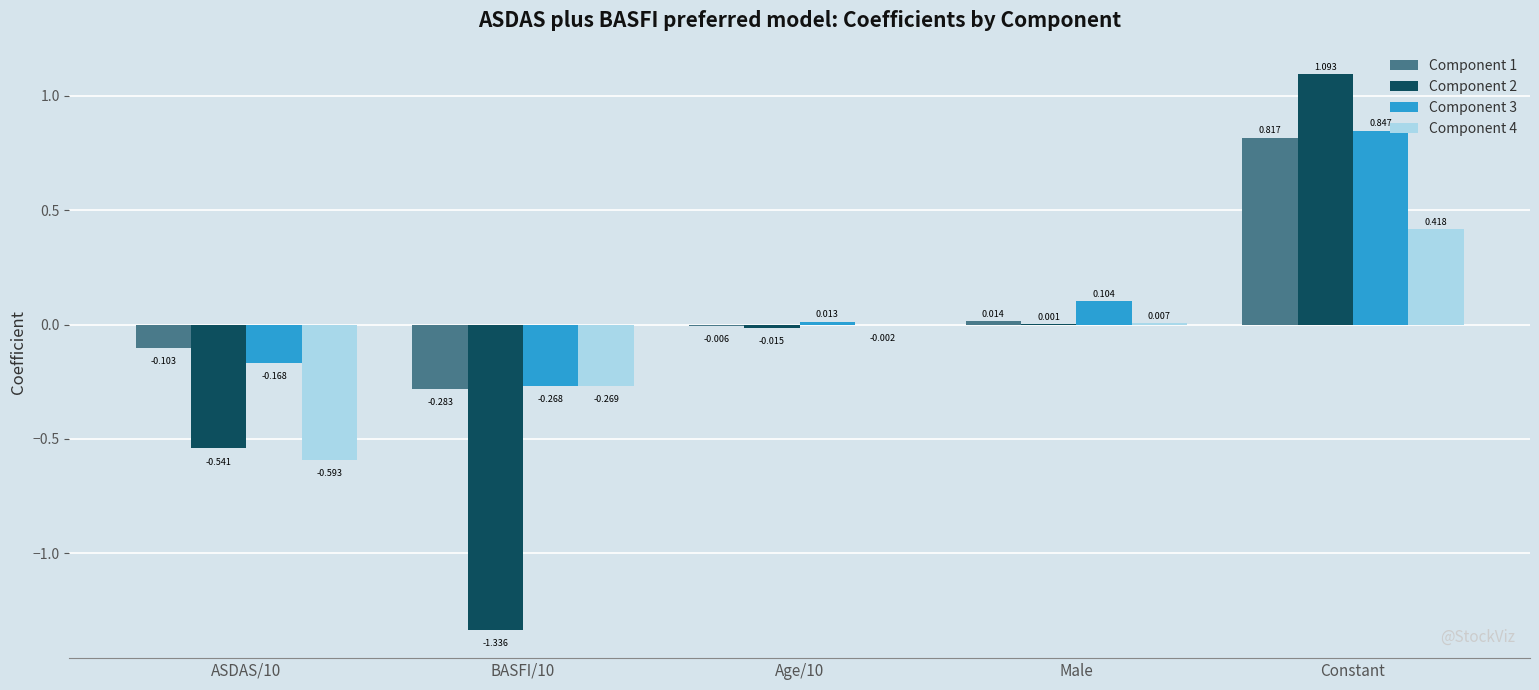

How many distinct data groups are displayed?

4